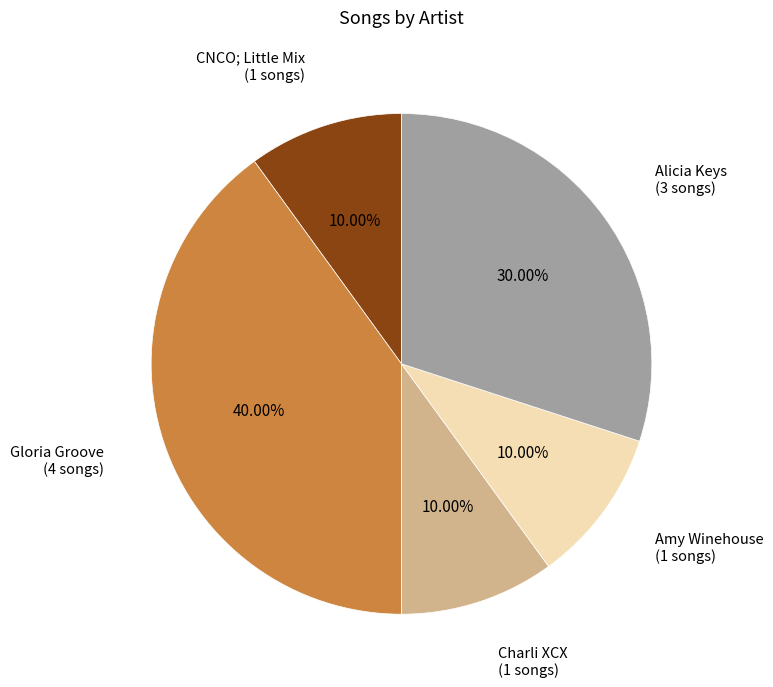

Does any single category account for the majority?

No